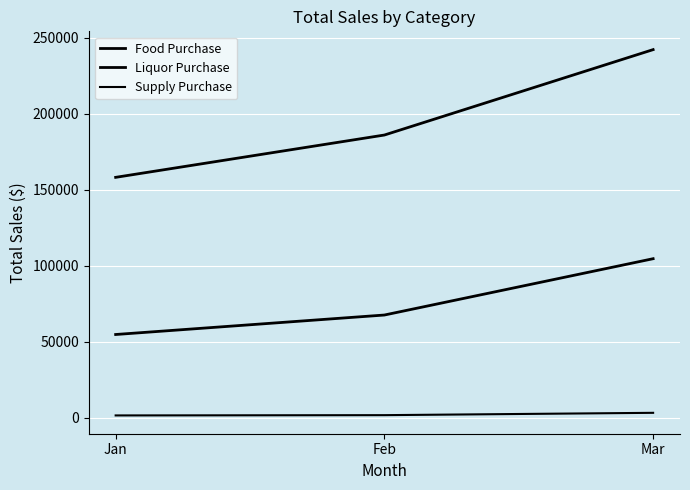

How many lines are shown in the chart?

3